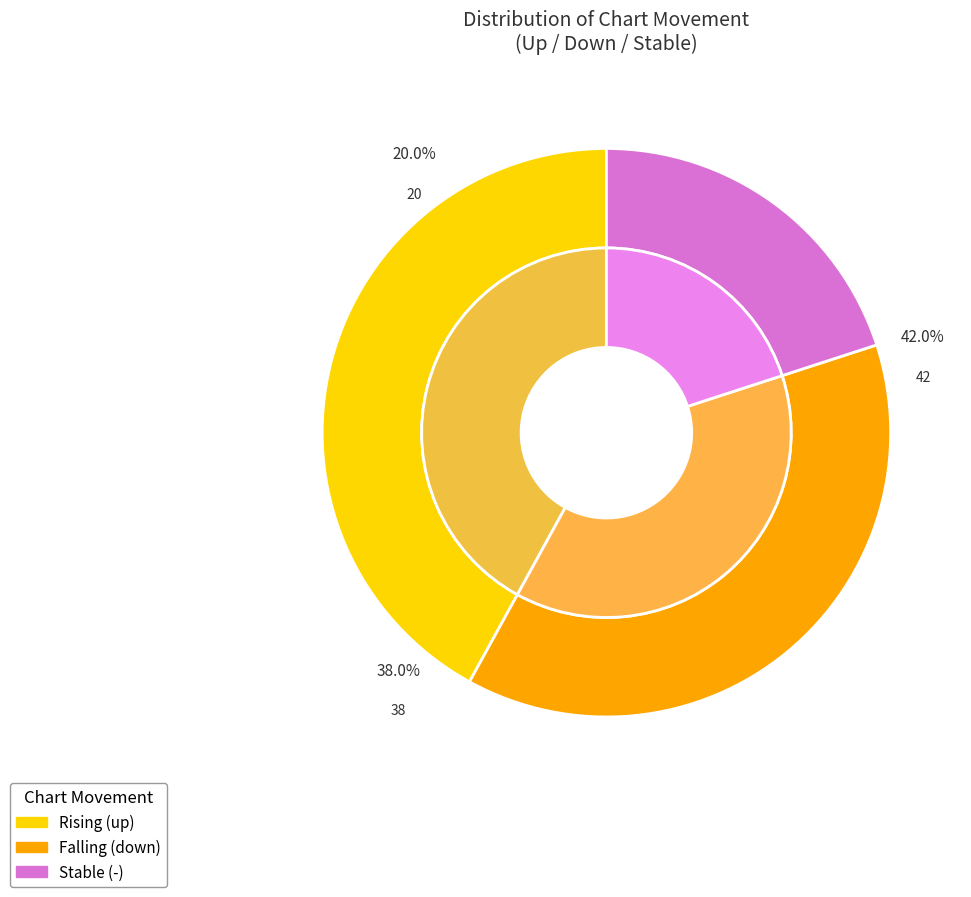

To the nearest percent, what is the average slice percentage?

33%